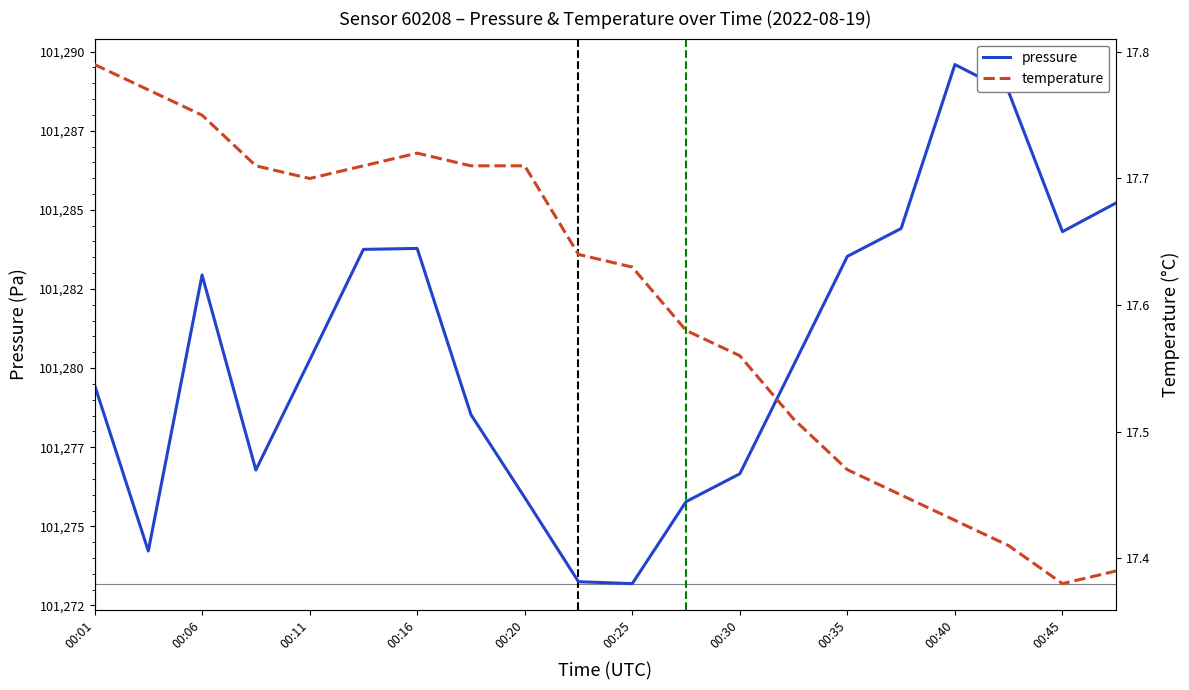

Rank the series by their average value, from lowest to highest.

temperature, pressure